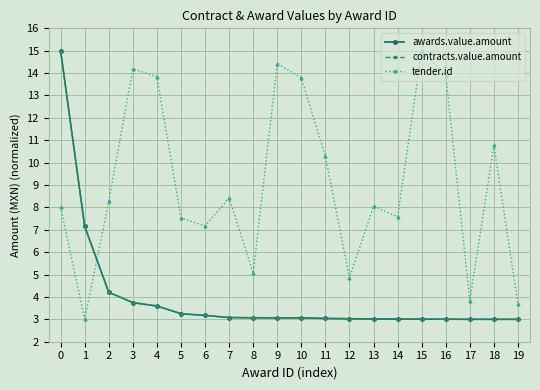

List the labels in order of tender.id value, largest first.

15, 9, 3, 16, 4, 10, 18, 11, 7, 2, 13, 0, 14, 5, 6, 8, 12, 17, 19, 1